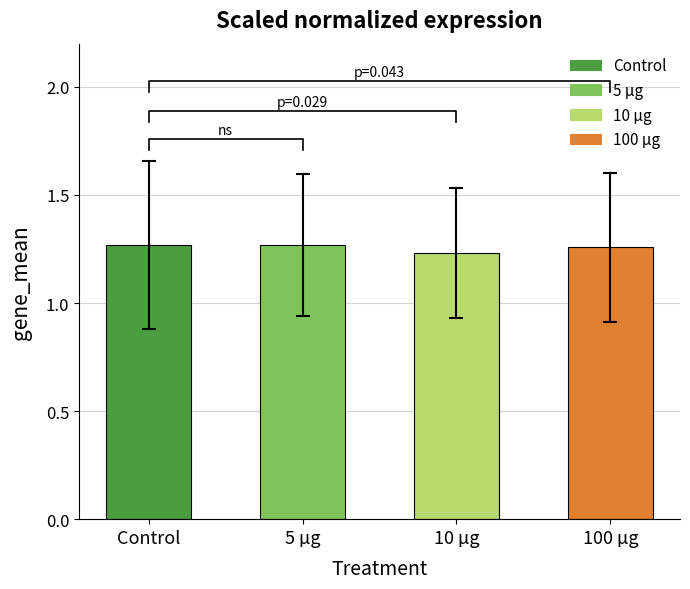

Which label corresponds to the smallest value in the chart?

10 µg